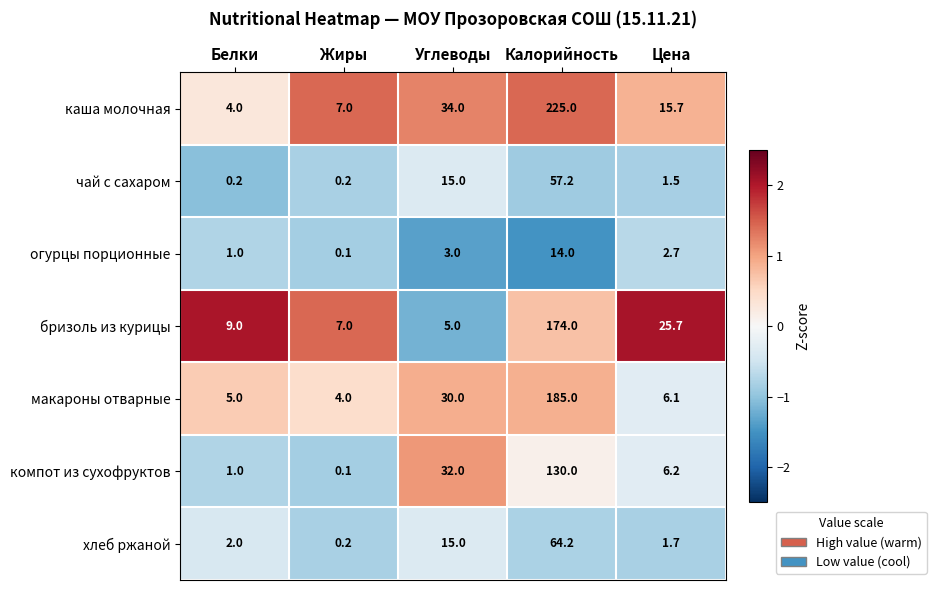

What is the sum of all бризоль из курицы values?

220.7